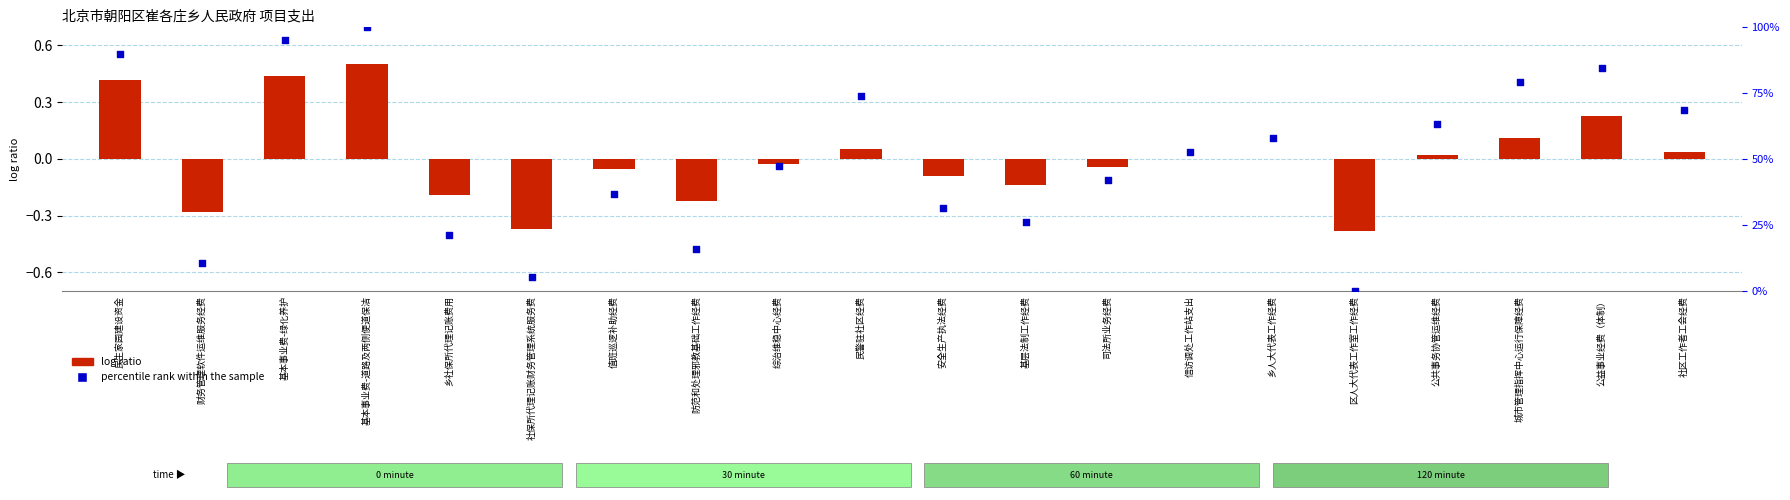

Which series has the widest spread of Y values?

percentile rank within the sample